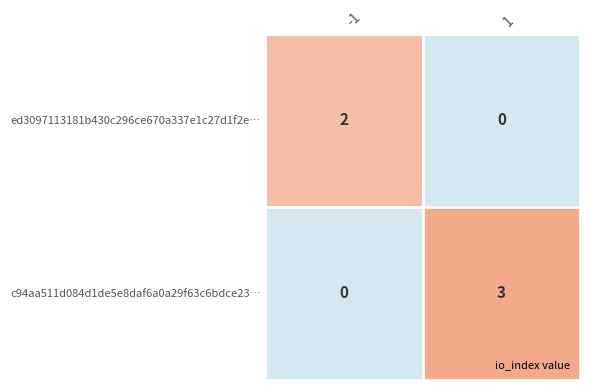

The value of ed3097113181b430c296ce670a337e1c27d1f2e… at 1 is 1. True or false?

False